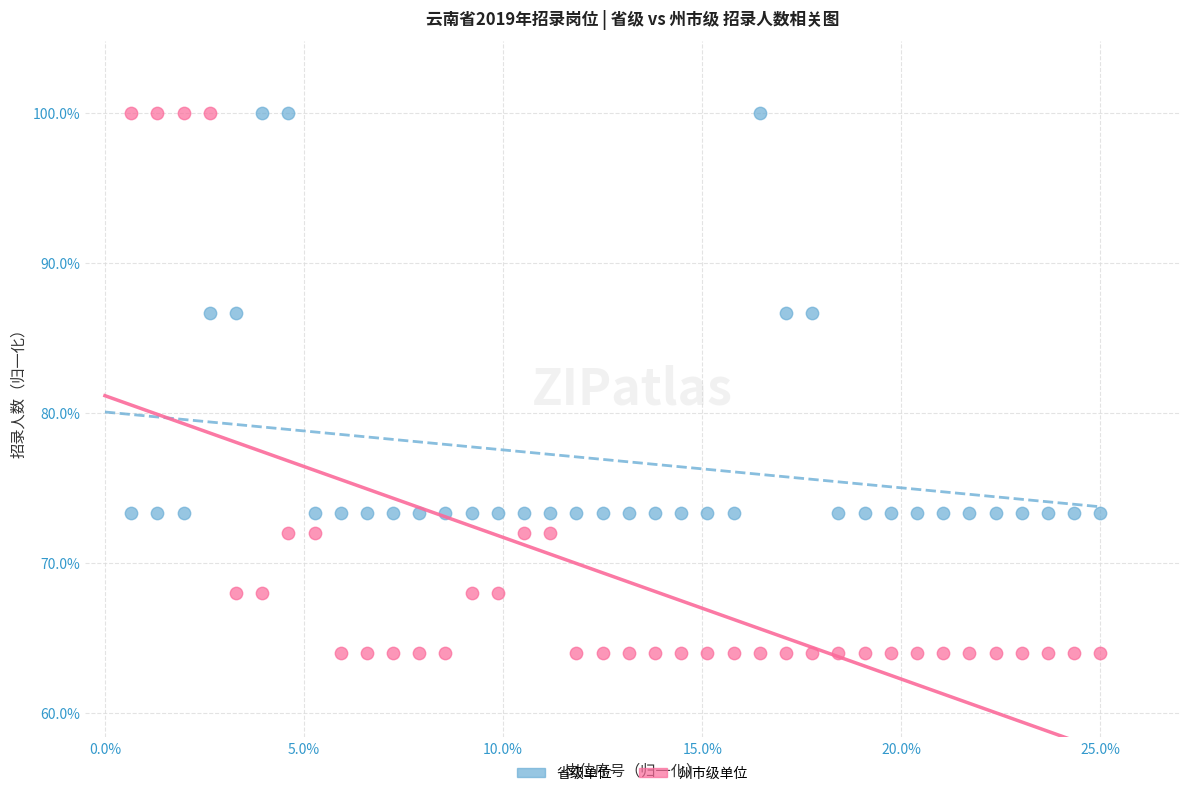

What are all the series names shown in the legend?

省级单位, 州市级单位